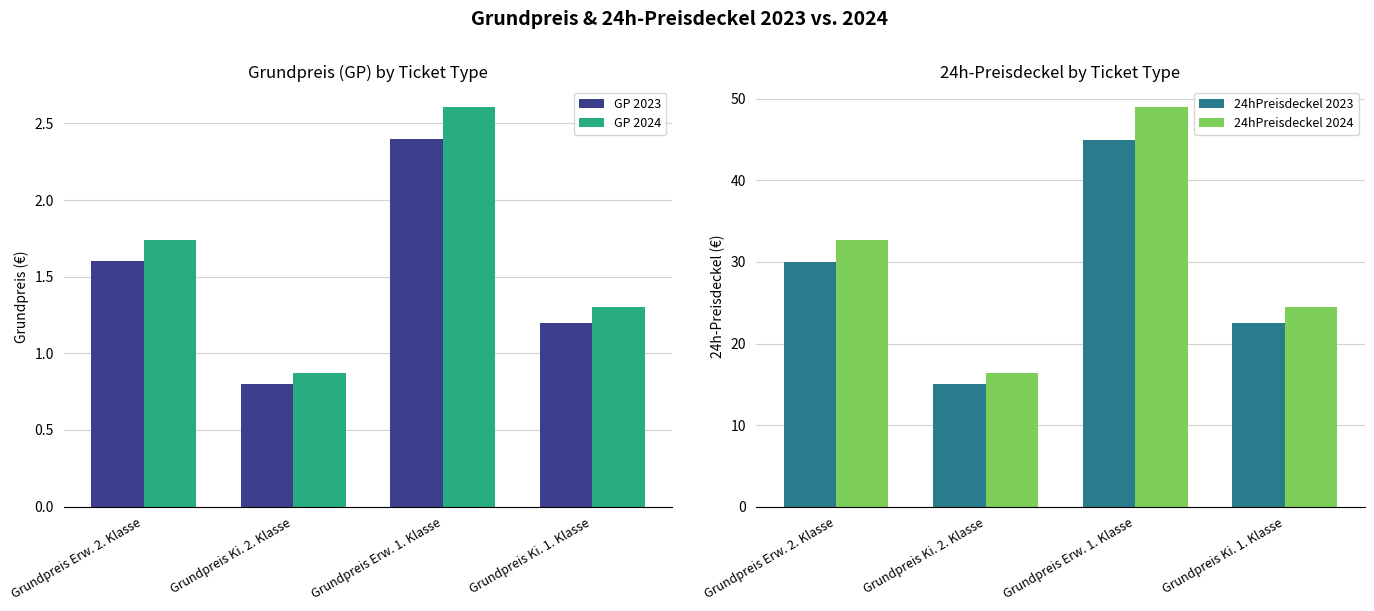

What is the difference between the maximum and minimum values in the GP 2024 series?

1.7